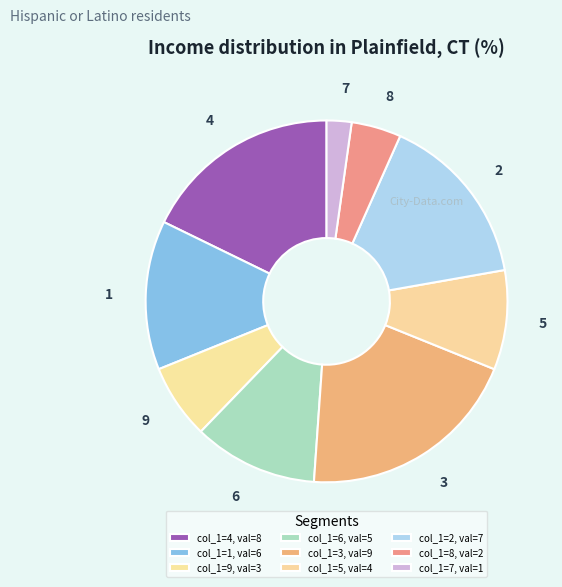

Combined, do 7 and 2 account for over 50%?

No